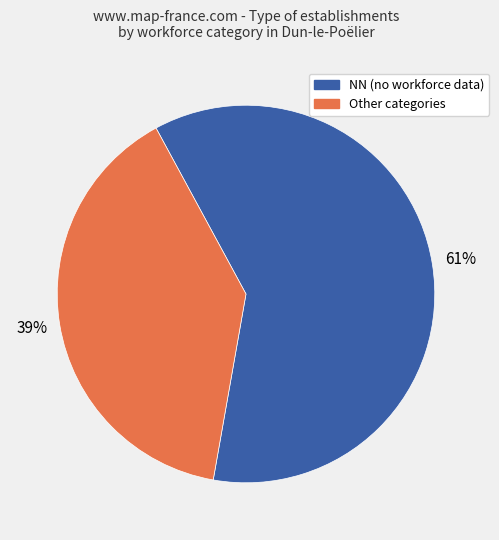

To the nearest percent, what is the average slice percentage?

50%